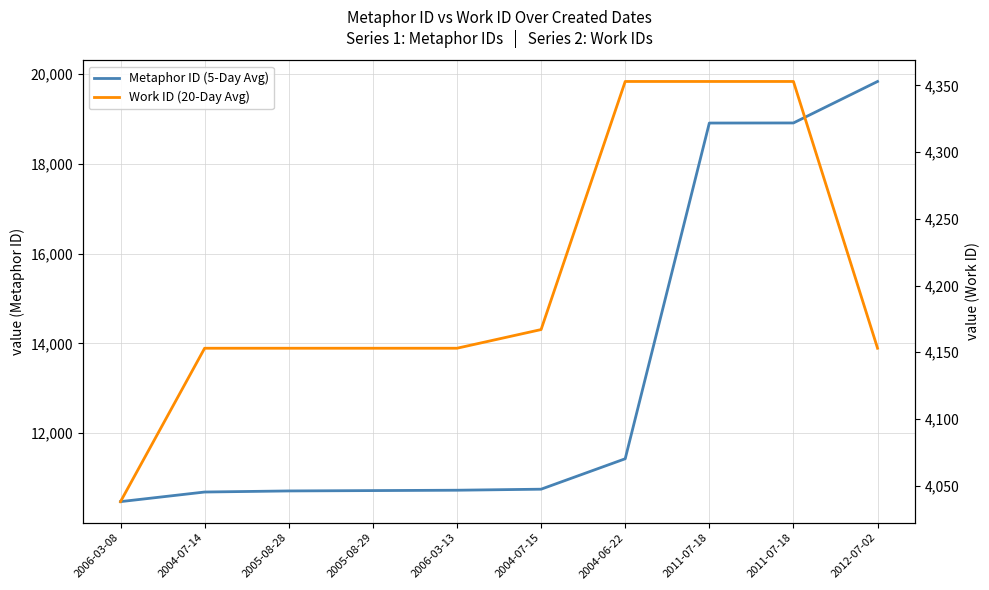

Rank the series at 2006-03-13 from highest to lowest value.

Metaphor ID (5-Day Avg), Work ID (20-Day Avg)